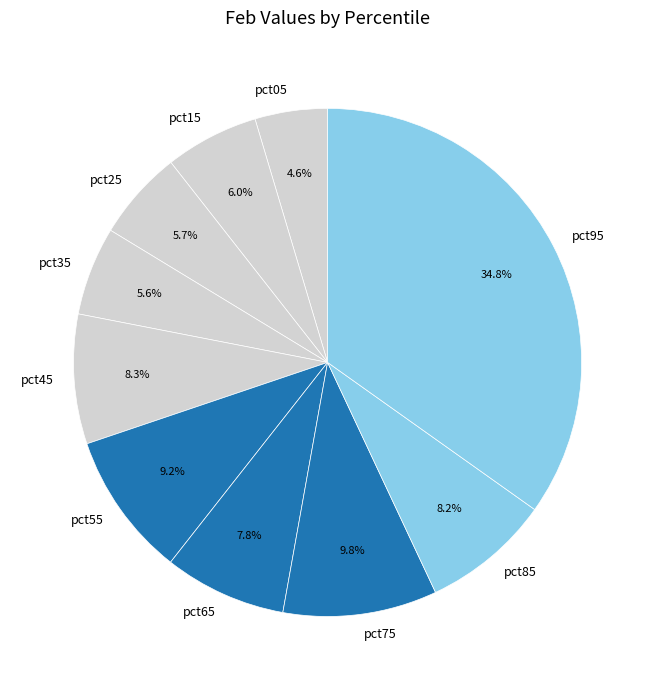

Does pct15 represent more than half of the total?

No